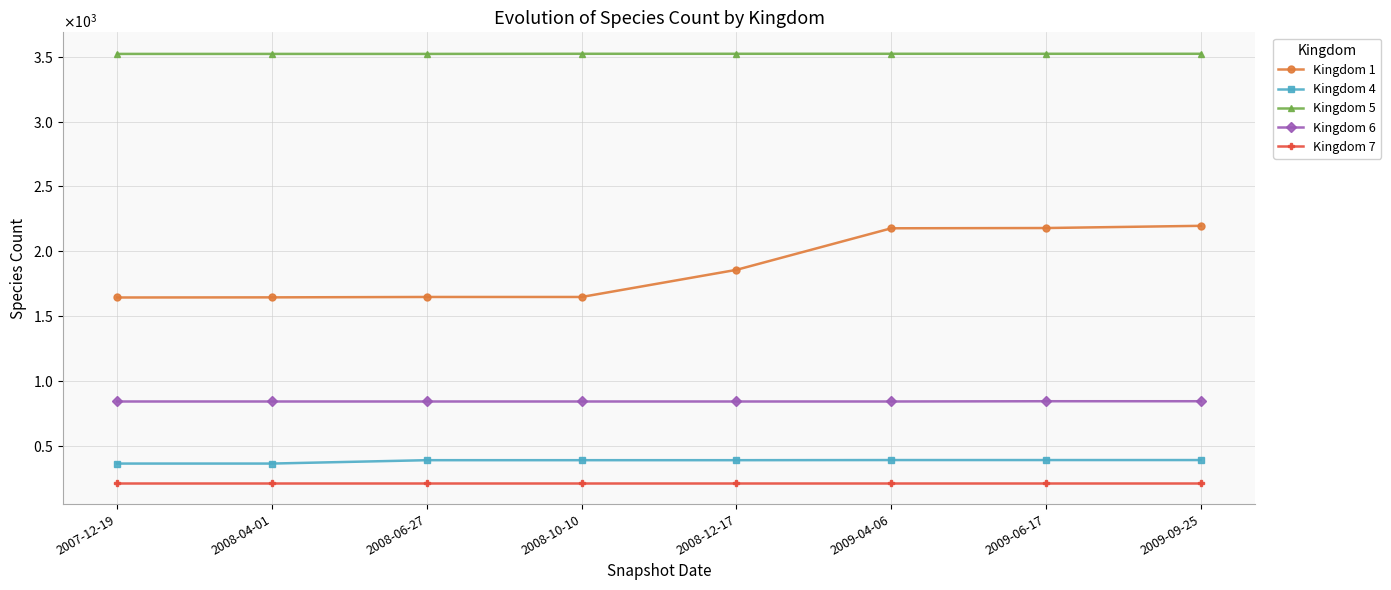

What is the label of the 5th point from the left?

2008-12-17